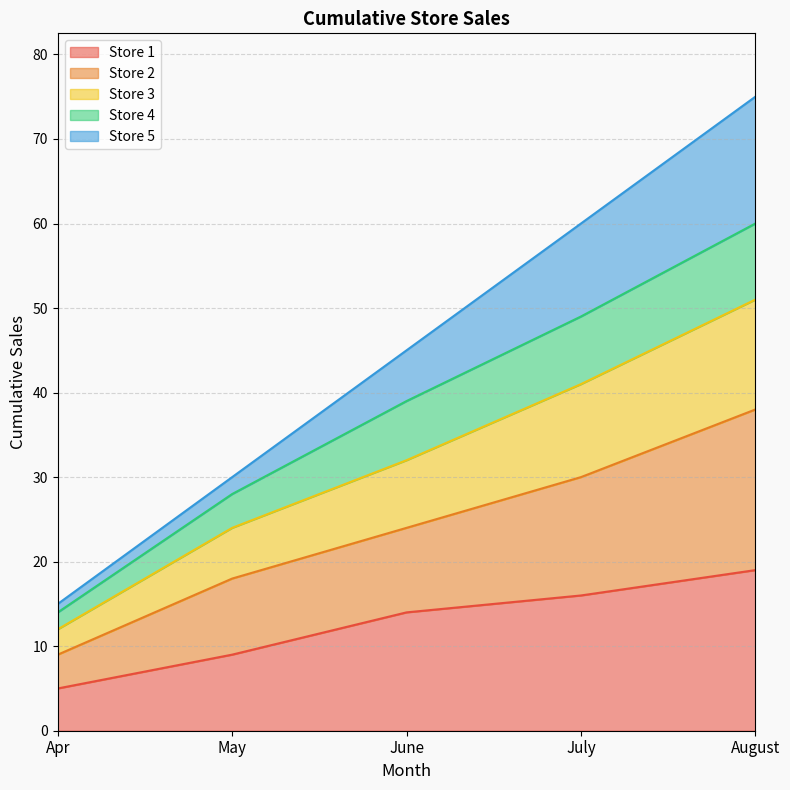

What is the label of the 4th point from the left?

July